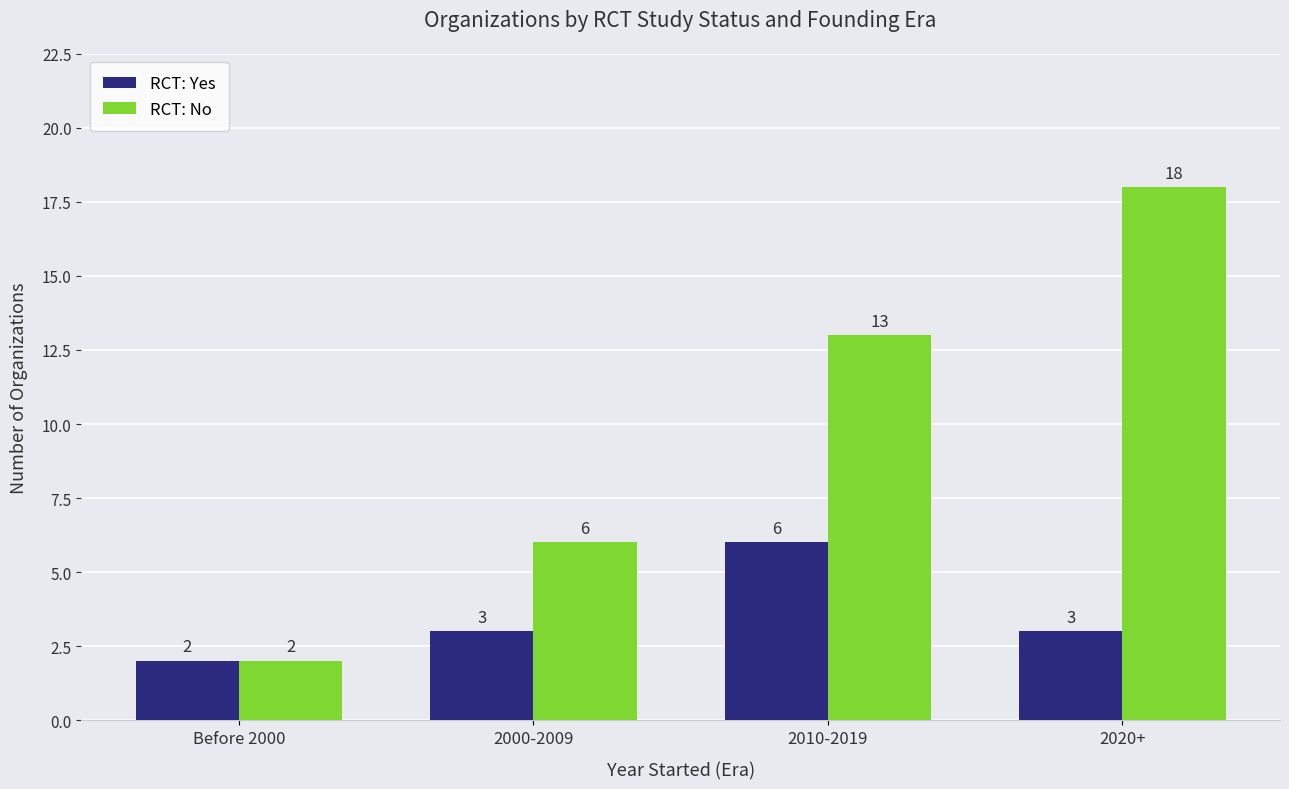

Read the RCT: No value at 2020+, to the nearest 10.

20